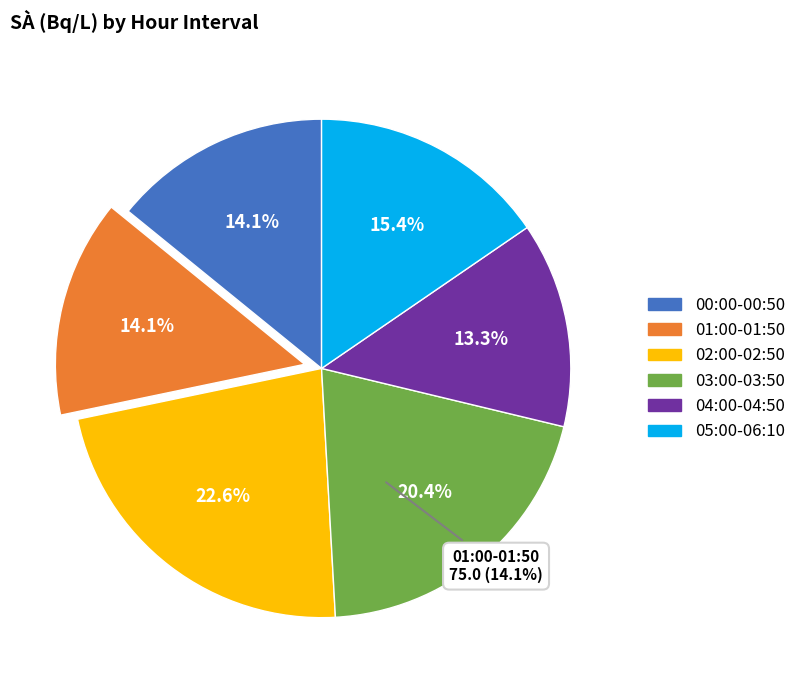

Is 06:00 the majority of the pie?

No